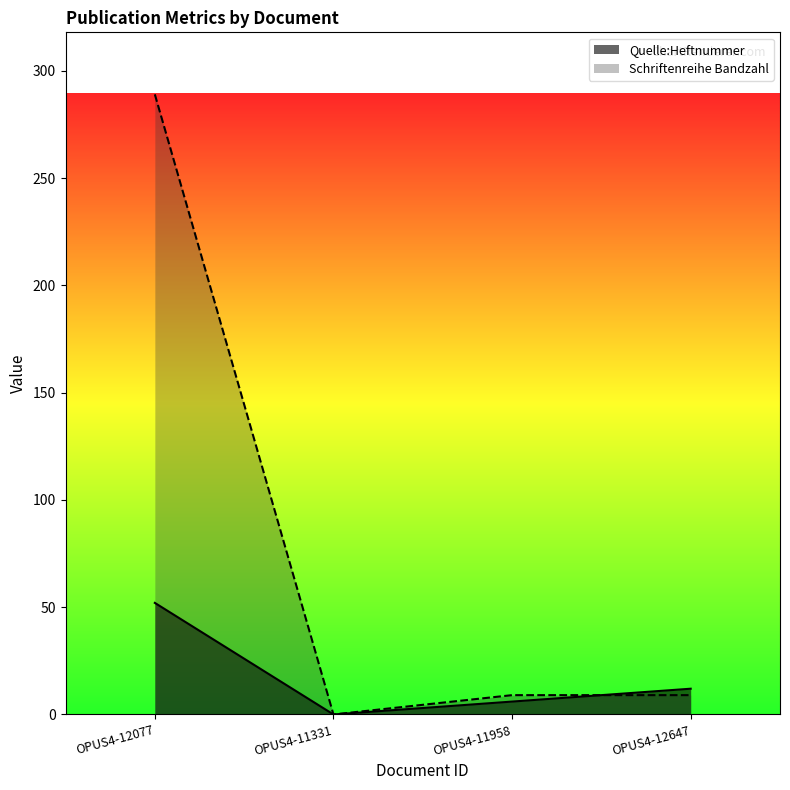

Between which two adjacent categories do Quelle:Heftnummer and Schriftenreihe Bandzahl first intersect?

OPUS4-11958 and OPUS4-12647